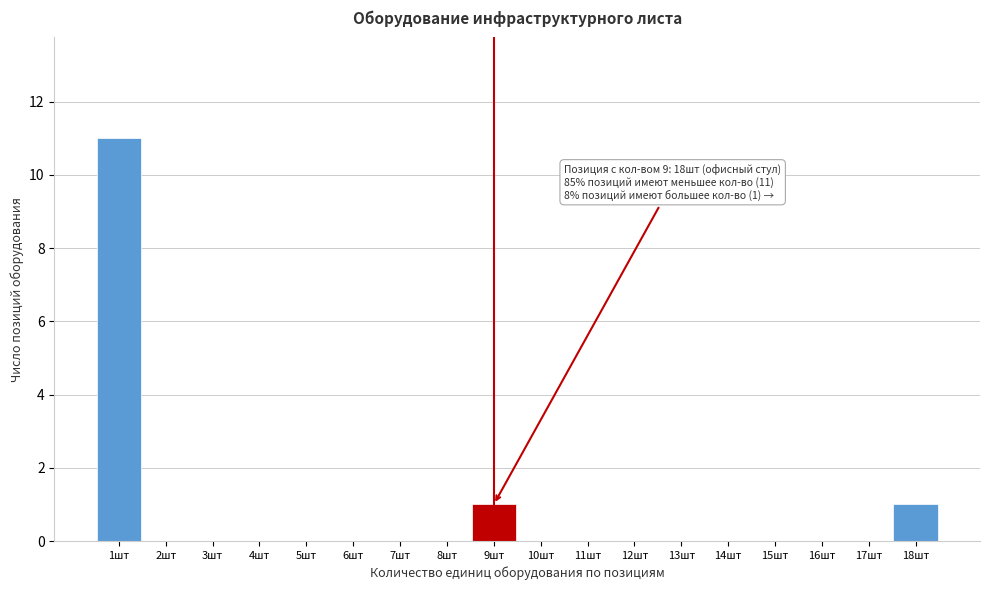

Over which range of the x-axis is the bar tallest?

0.5 to 1.5